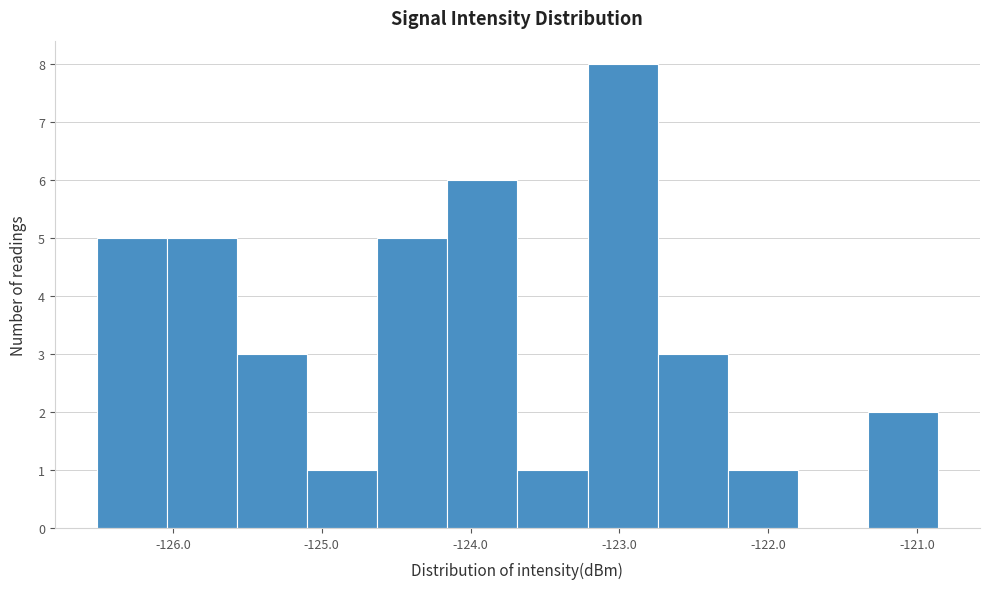

Reading left to right, transcribe this chart: for each bar, give the range it covers on the x-axis and its height. Neither the bar edges nor the heights are printed on the chart, so give them approximately, as read against the axes.

-126.5 to -126.0: 5
-126.0 to -125.6: 5
-125.6 to -125.1: 3
-125.1 to -124.6: 1
-124.6 to -124.2: 5
-124.2 to -123.7: 6
-123.7 to -123.2: 1
-123.2 to -122.7: 8
-122.7 to -122.3: 3
-122.3 to -121.8: 1
-121.8 to -121.3: 0
-121.3 to -120.9: 2